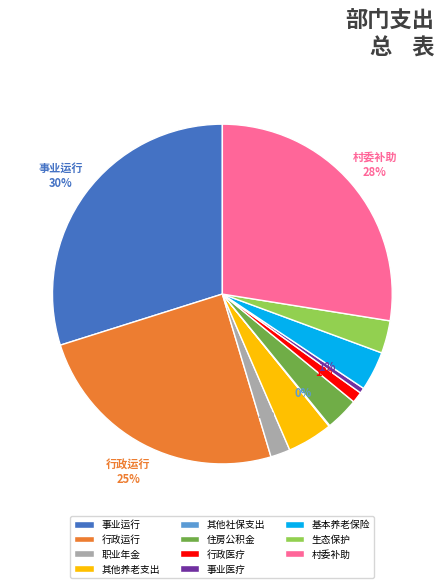

How many segments does this pie chart have?

11